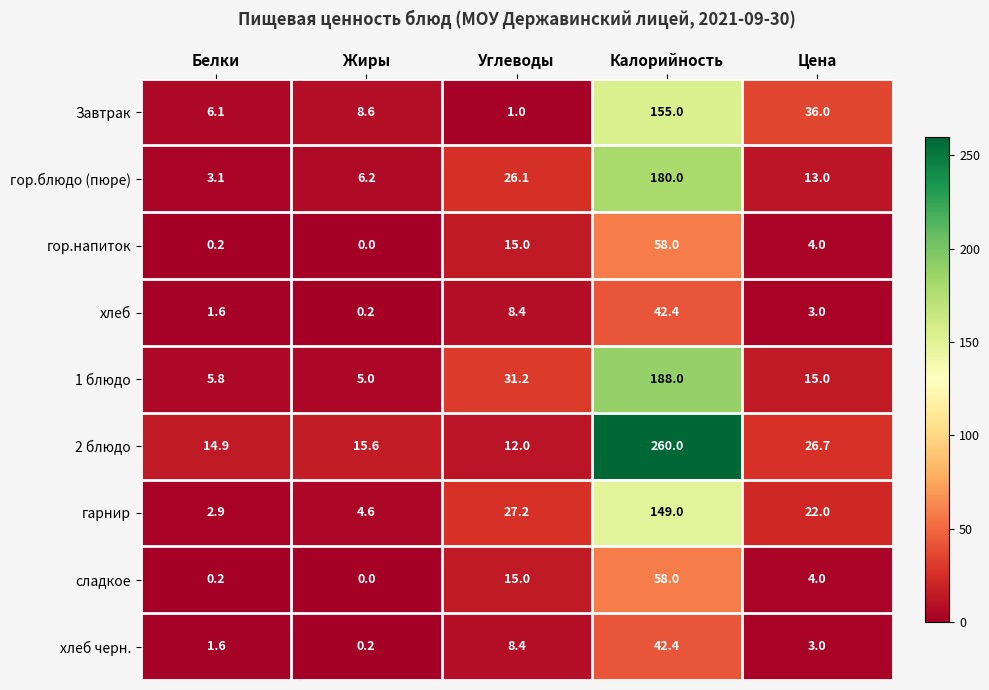

Is it true that 2 блюдо equals 3.2 at Белки?

False